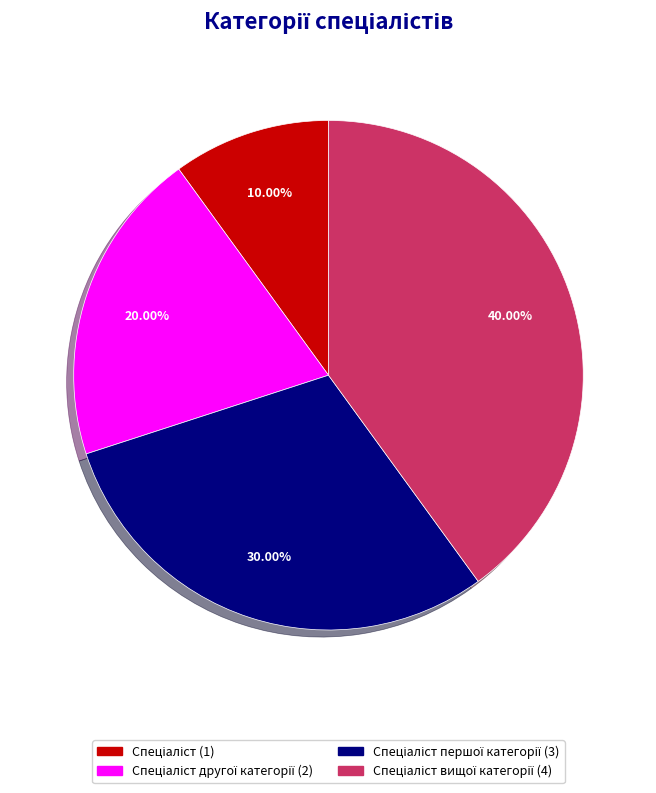

Is there any slice that represents more than half of the pie?

No